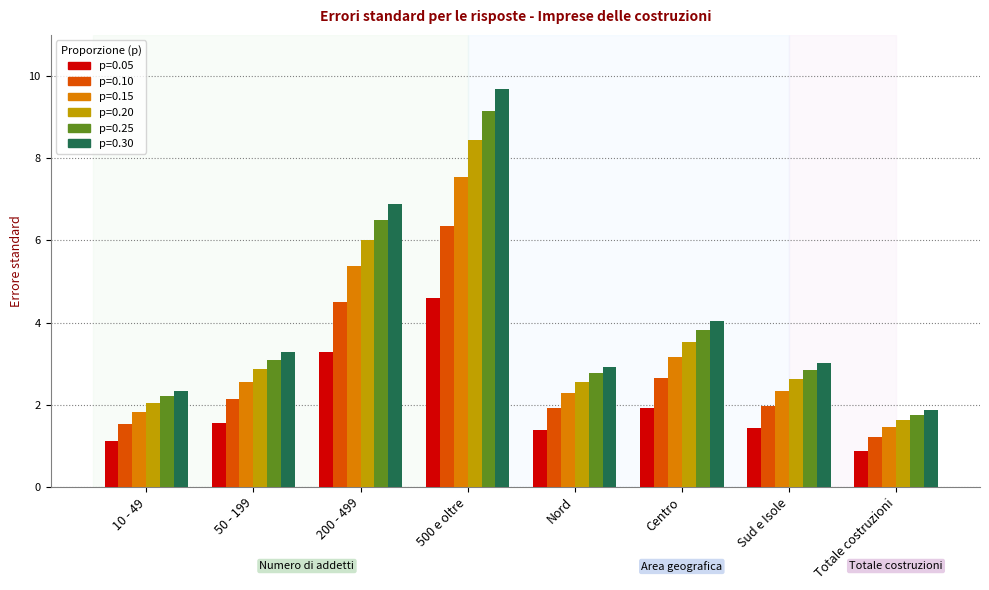

Reading left to right, what are all the values shown in this chart?

p=0.05: 1.1	1.6	3.3	4.6	1.4	1.9	1.4	0.9
p=0.10: 1.5	2.1	4.5	6.3	1.9	2.7	2.0	1.2
p=0.15: 1.8	2.6	5.4	7.5	2.3	3.2	2.3	1.5
p=0.20: 2.0	2.9	6.0	8.5	2.6	3.5	2.6	1.6
p=0.25: 2.2	3.1	6.5	9.2	2.8	3.8	2.8	1.8
p=0.30: 2.3	3.3	6.9	9.7	2.9	4.0	3.0	1.9